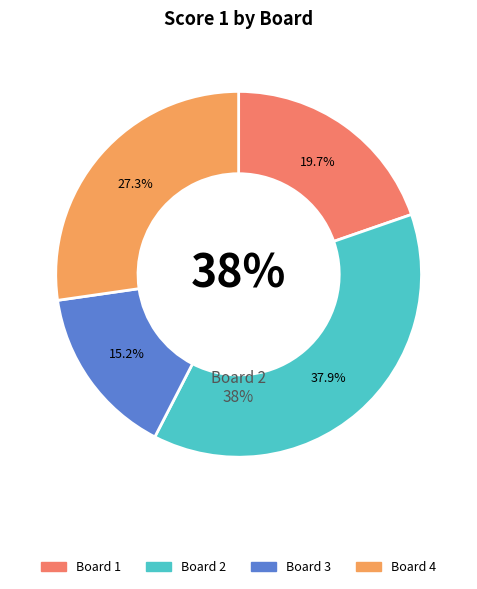

To the nearest percent, what is the difference between the 3 and 1 slice percentages?

5%